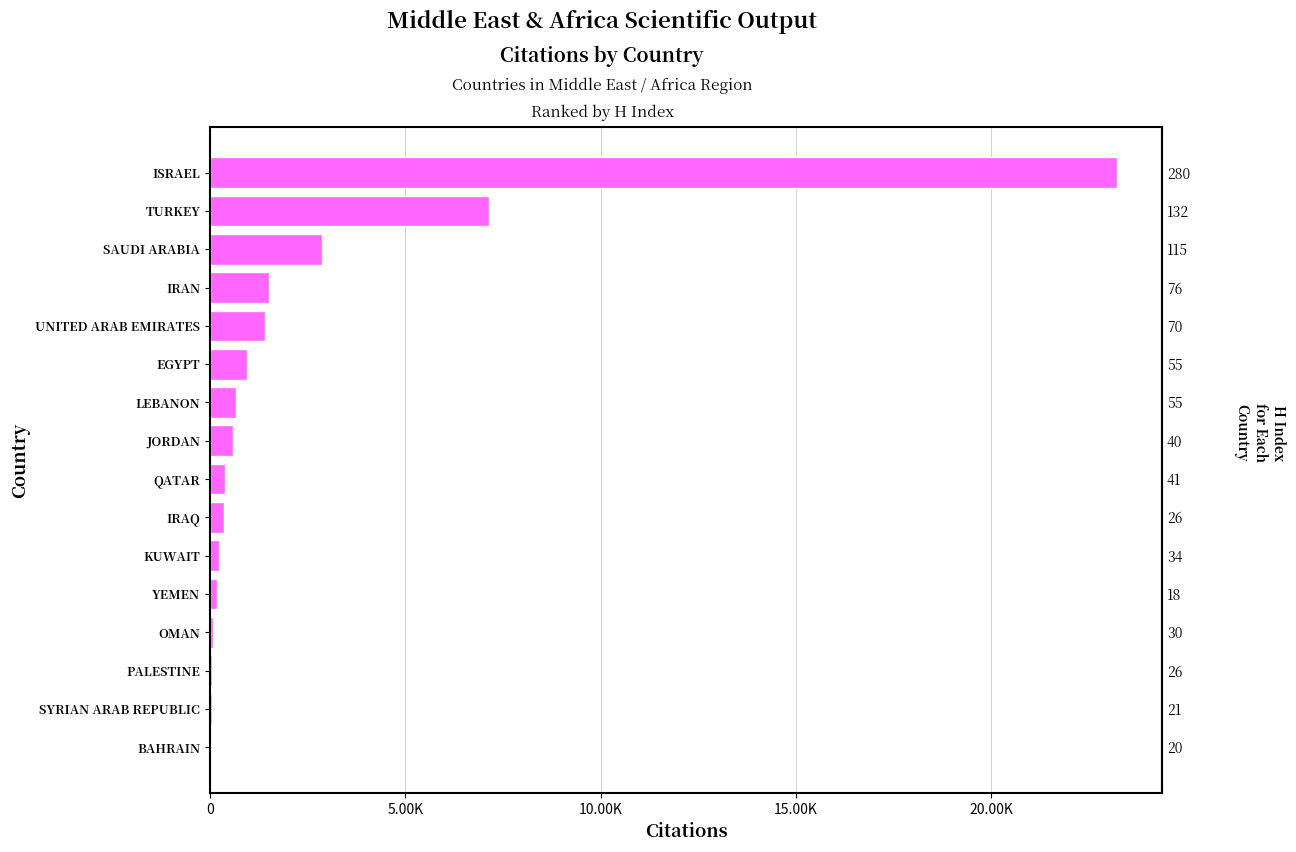

Are the bars horizontal?

Yes